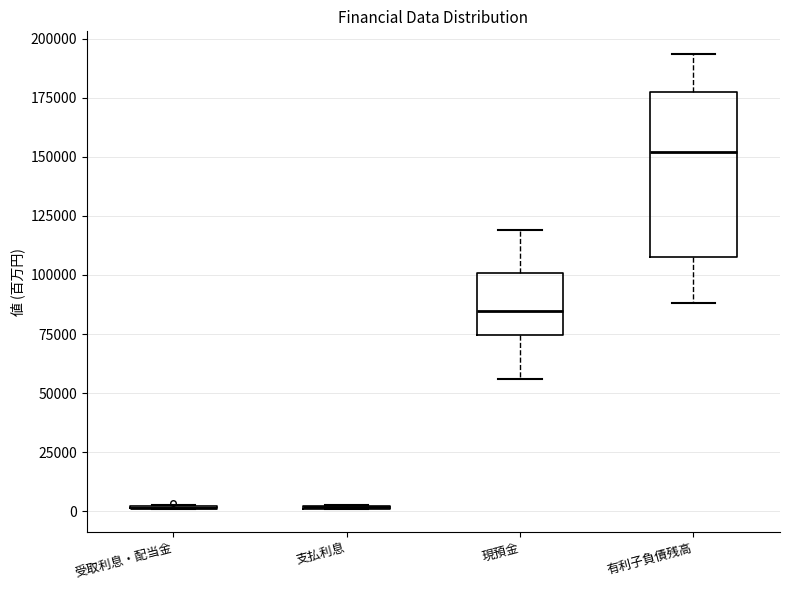

Where does the median line of the box for 現預金 sit on the y-axis? The values are not printed on the chart, so give them approximately, as read against the axis.

85000